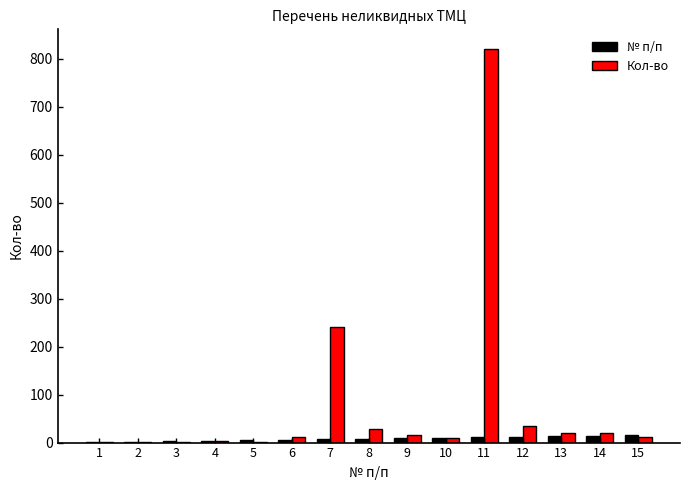

The Кол-во series shows 12 at 15. True or false?

True